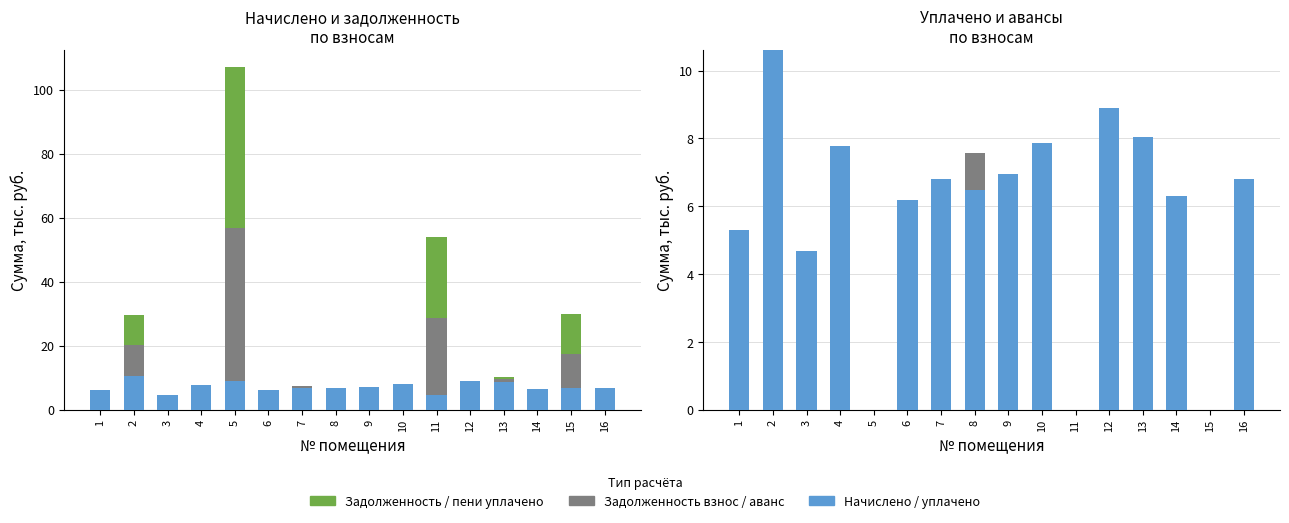

What is the sum of all задолженность (взнос) values?

93.8